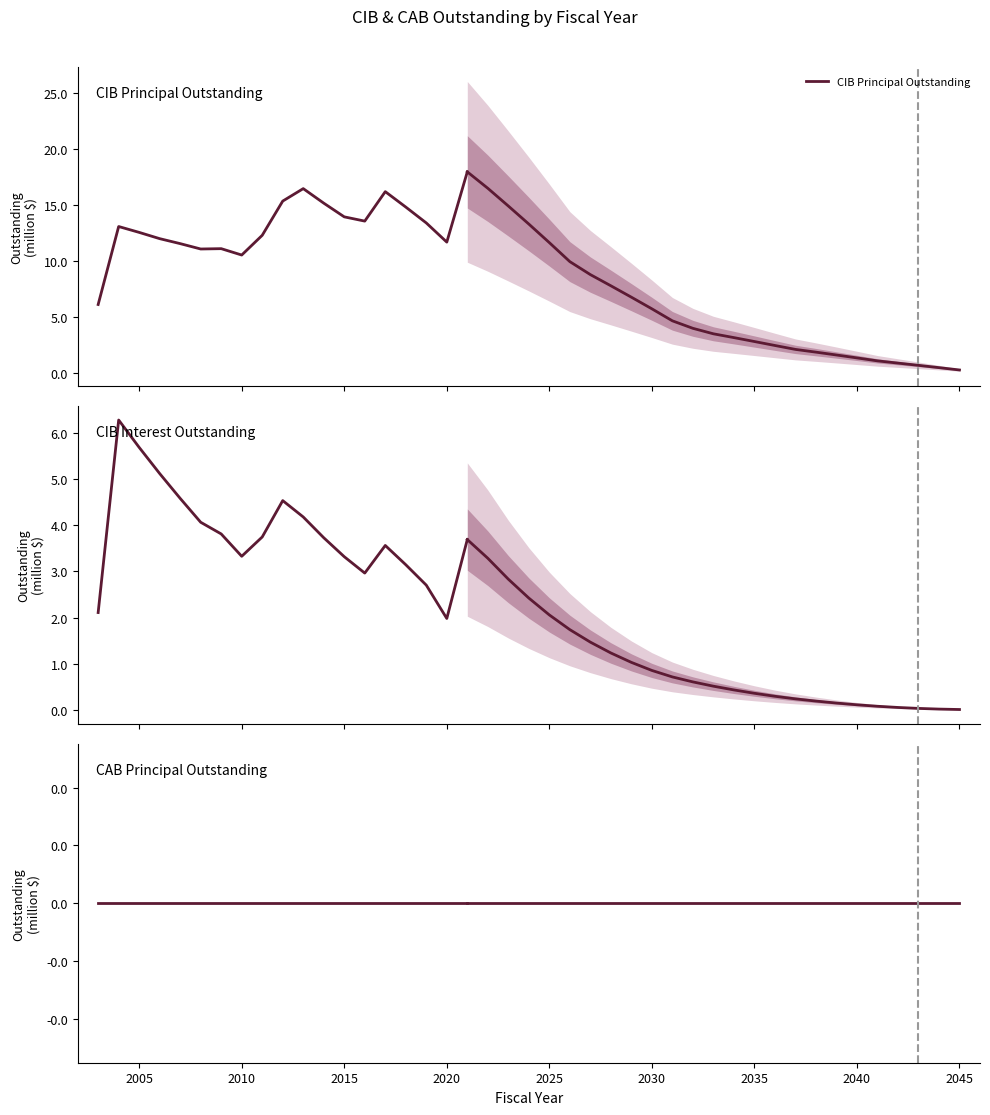

Does the chart have visible grid lines?

No